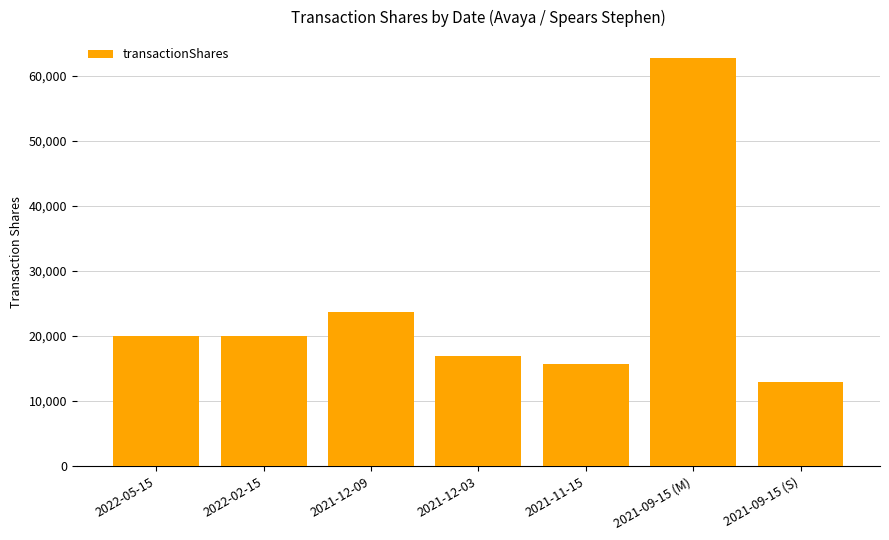

Between 2021-11-15 and 2021-09-15 (M), which is larger?

2021-09-15 (M)